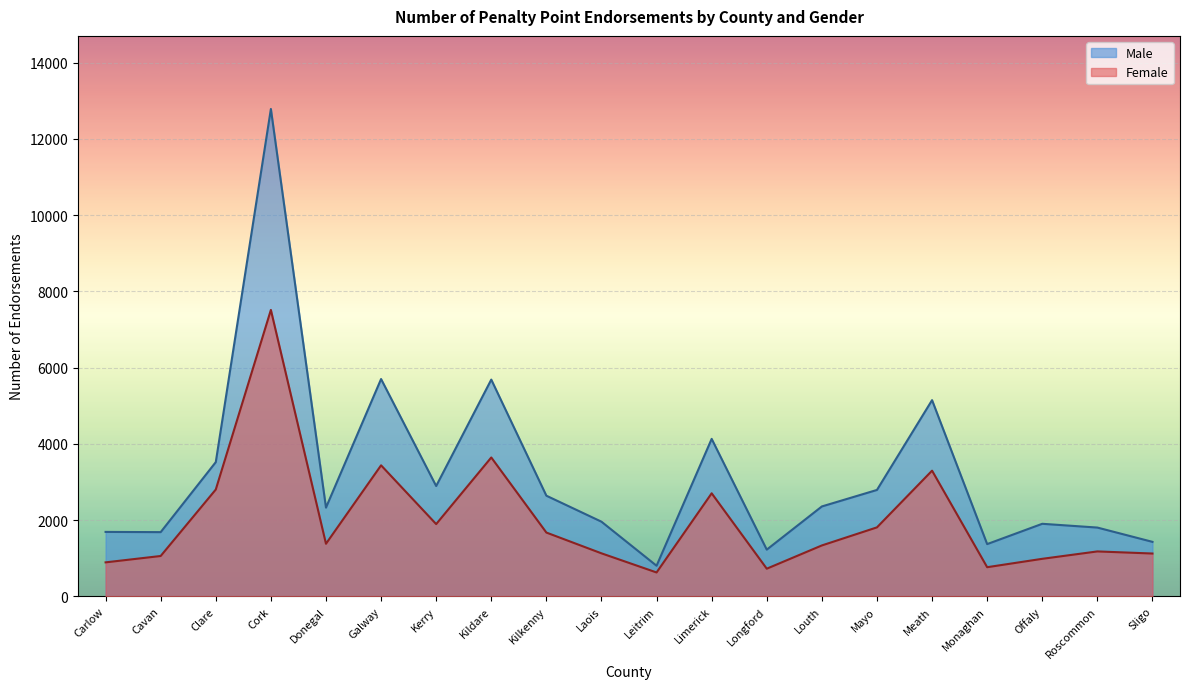

True or false: Female and Male cross at least once.

False